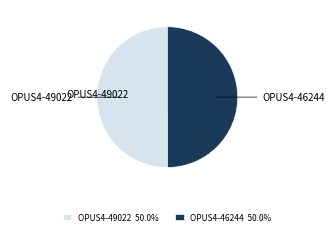

Combined, do OPUS4-46244 50.0% and OPUS4-49022 50.0% account for over 50%?

Yes